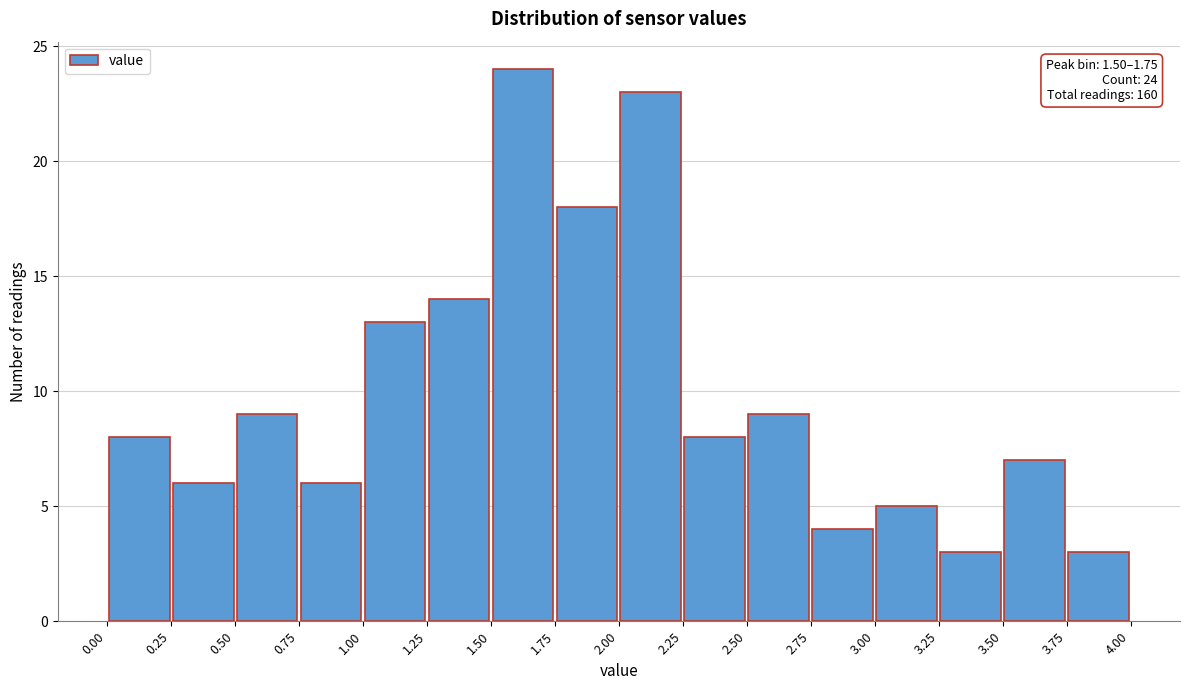

Over which range of the x-axis is the bar tallest?

1.50 to 1.75